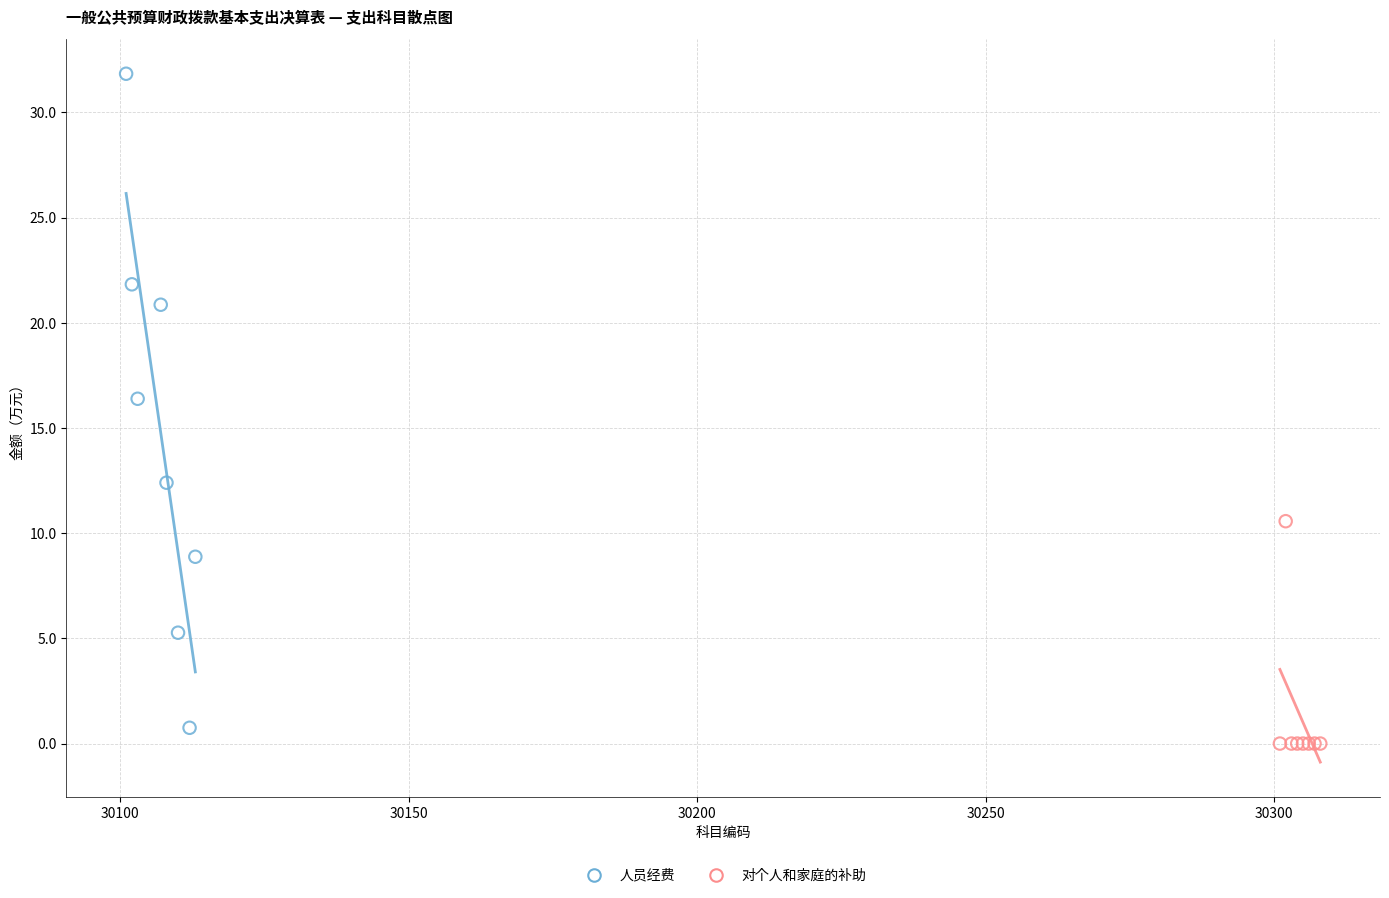

Which series reaches the minimum Y coordinate?

对个人和家庭的补助